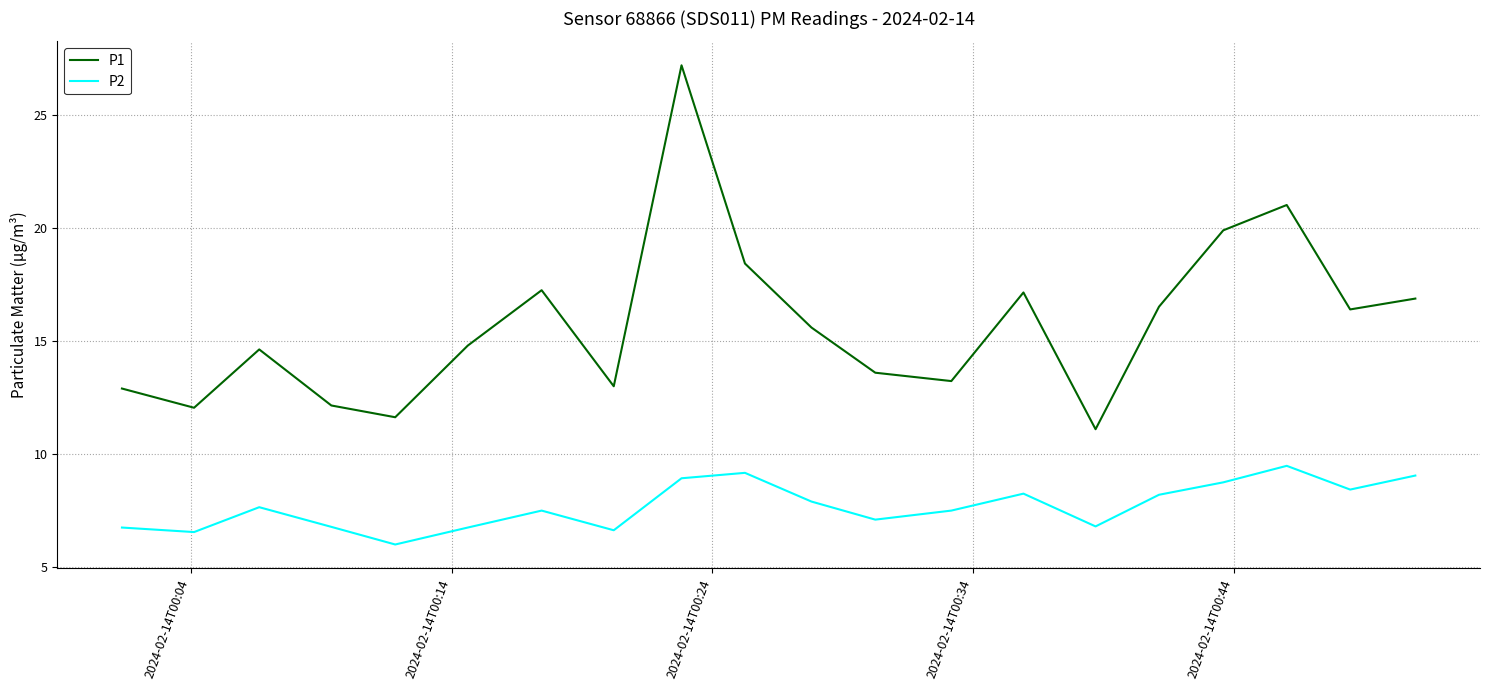

What is the difference between the second highest and minimum values in the P1 series?

9.9